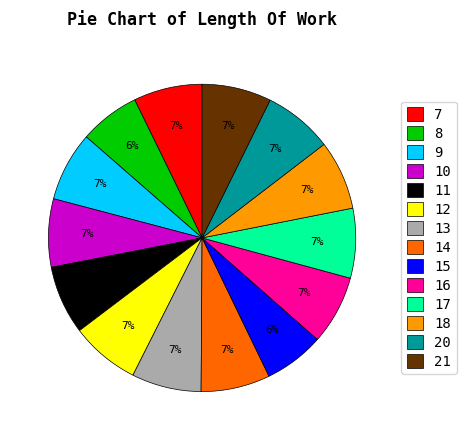

To the nearest percent, what is the average slice percentage?

7%